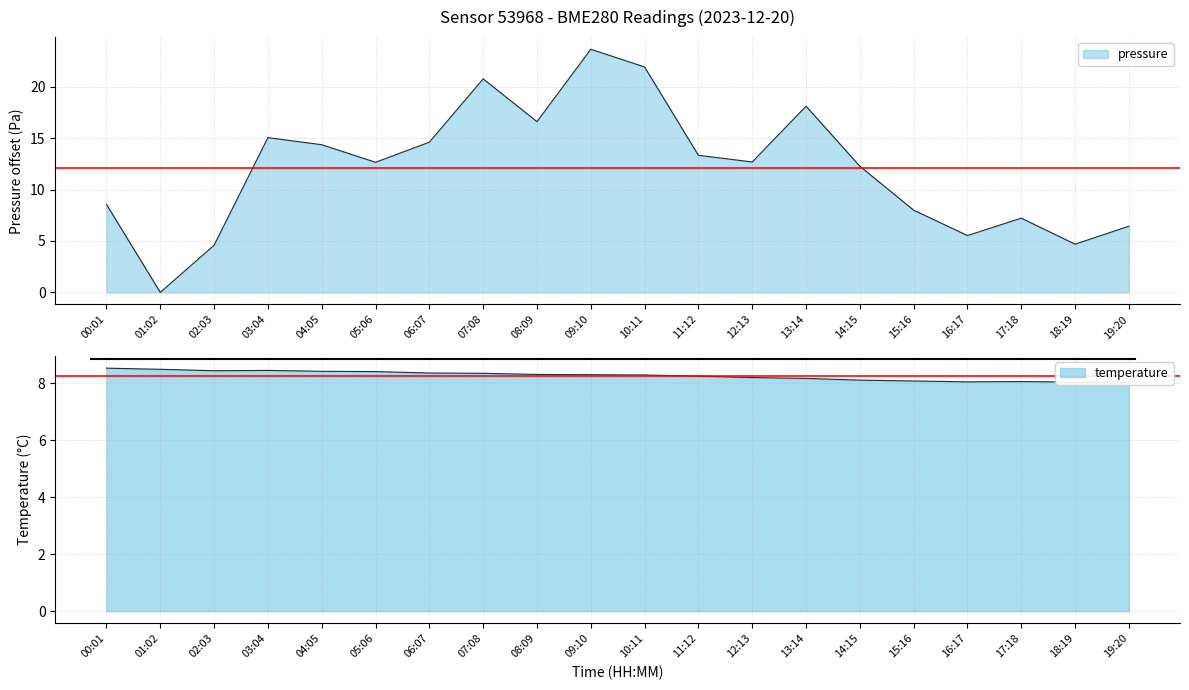

At 17:18, list the series in order from smallest to largest.

pressure, temperature